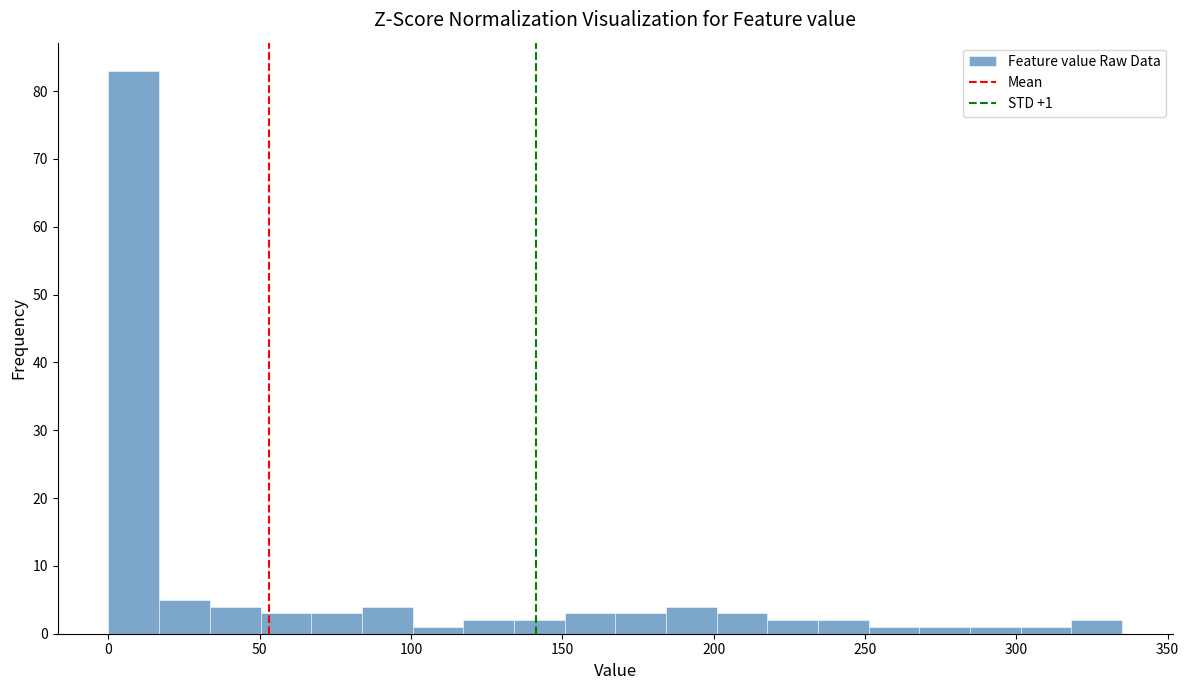

Around what value on the x-axis is the tallest bar? Give the approximate position of its centre, as read against the axis.

10